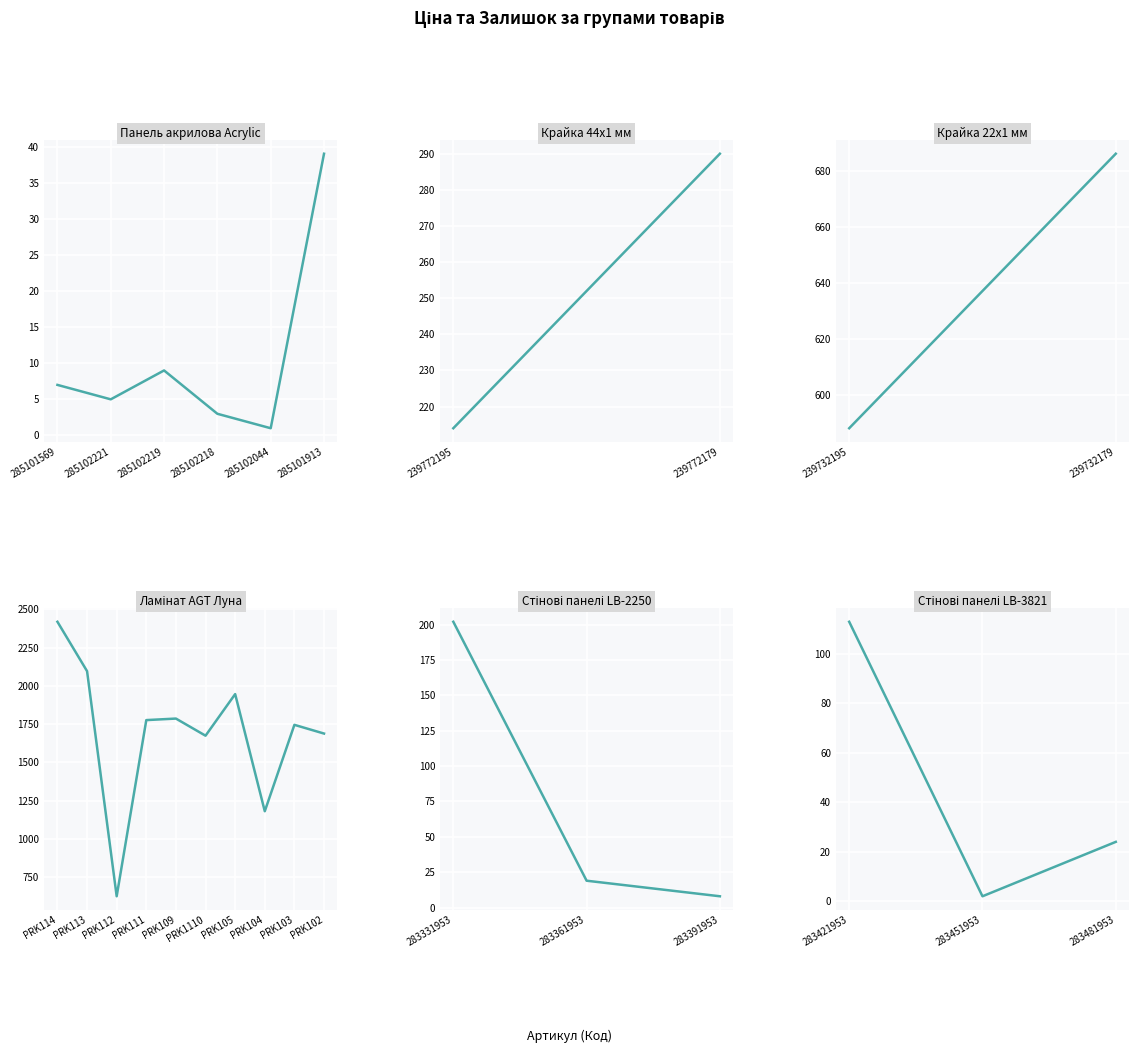

Which has a higher value, 283421953 or 283451953?

283421953